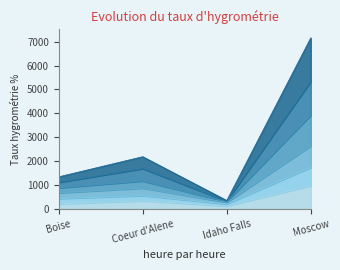

At Coeur d'Alene, list the series in order from largest to smallest.

Spring 2014, Spring 2012, Spring 2011, Spring 2015, Spring 2013, Spring 2010